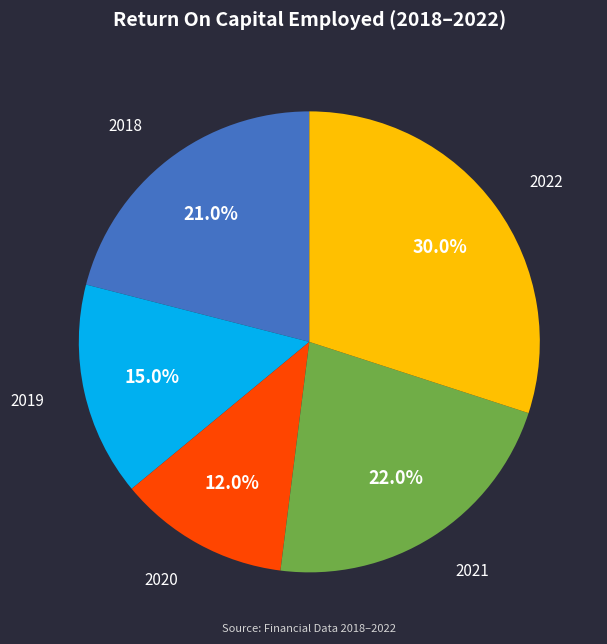

Does any single category account for the majority?

No